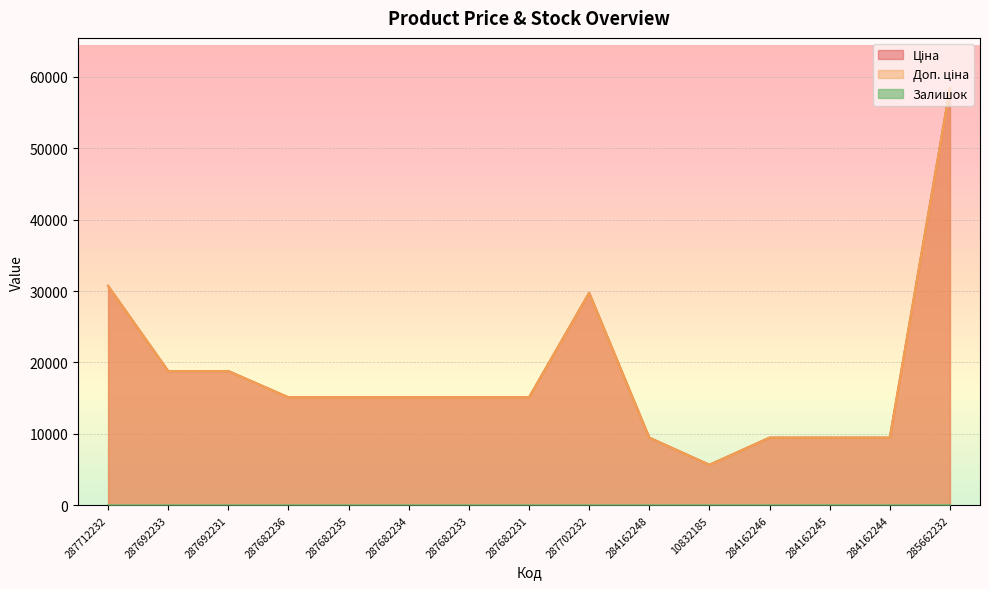

The value of Залишок at 285662232 is 14.0. True or false?

True